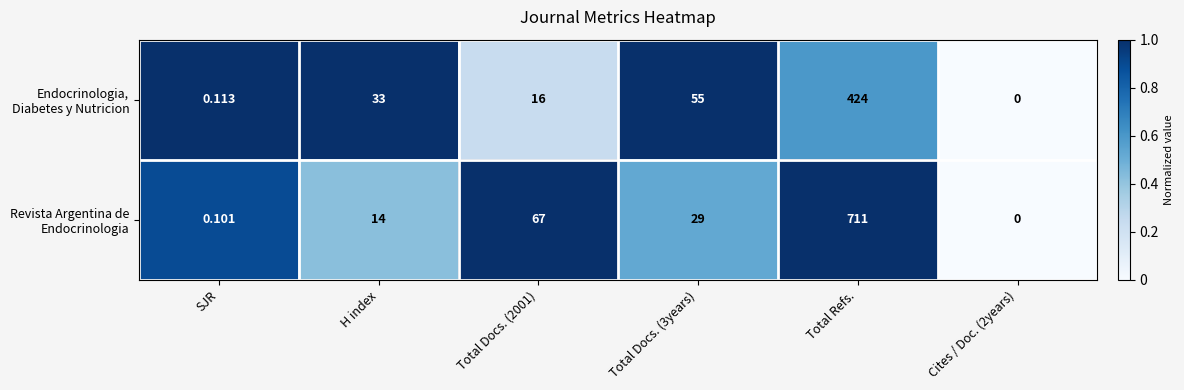

At which category does the chart reach its peak across all series?

Total Refs.